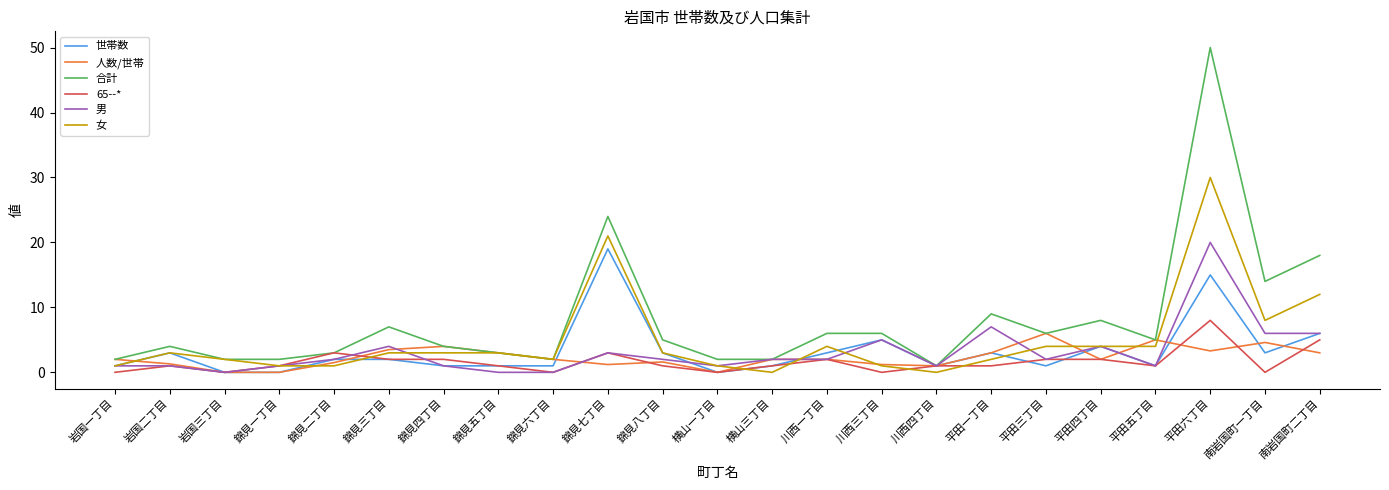

What position from the left is 錦見四丁目?

7